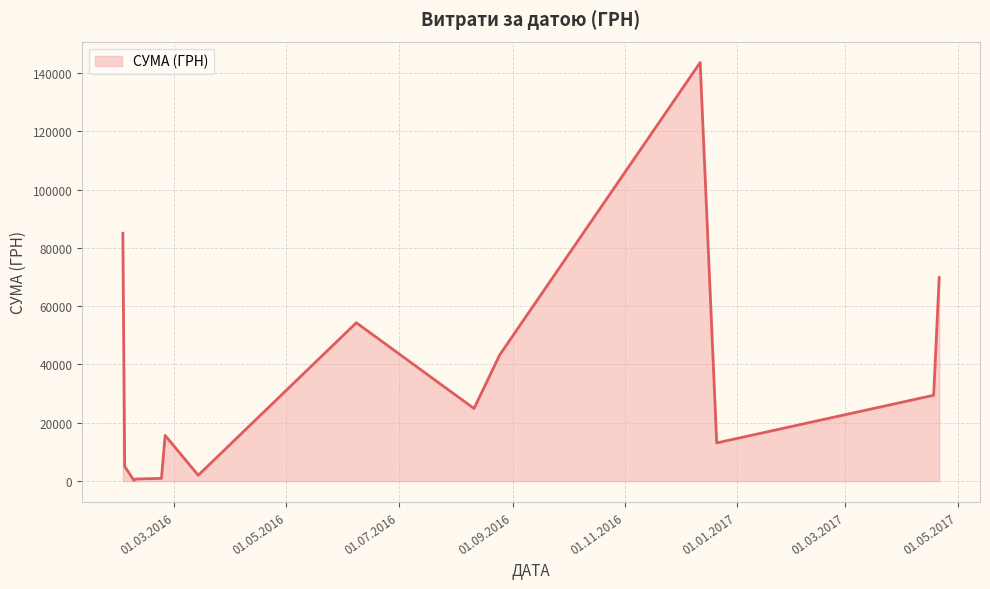

How many lines are shown in the chart?

1